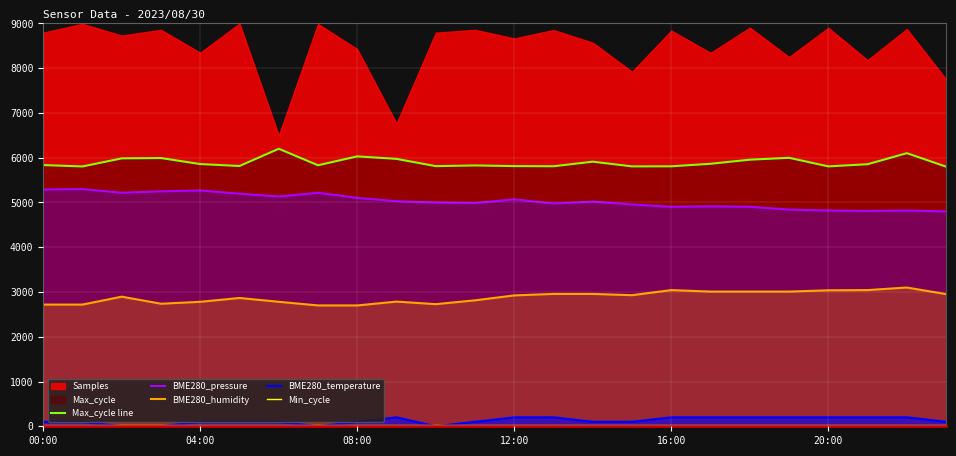

What is the label of the 14th point from the left?

13